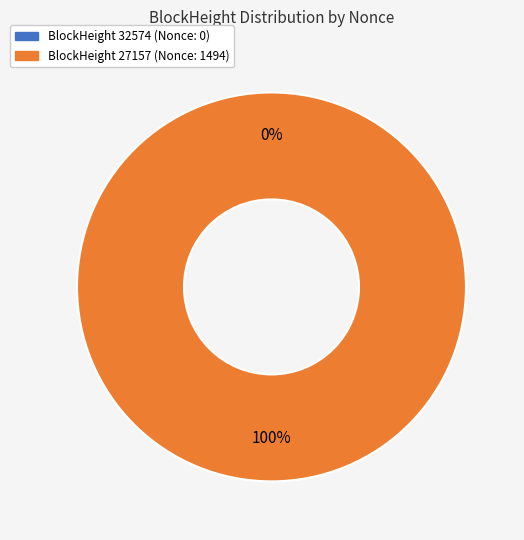

Do 27157 and 32574 together represent more than half of the pie?

Yes